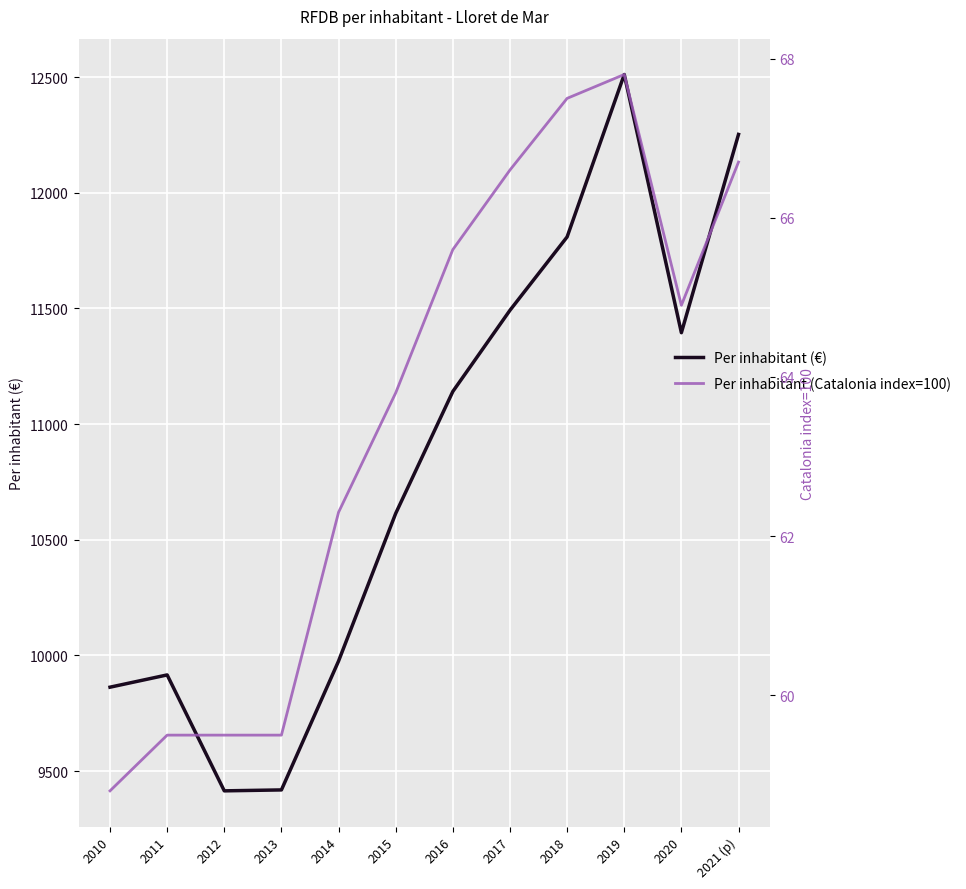

Which label corresponds to the smallest value in the chart?

2010